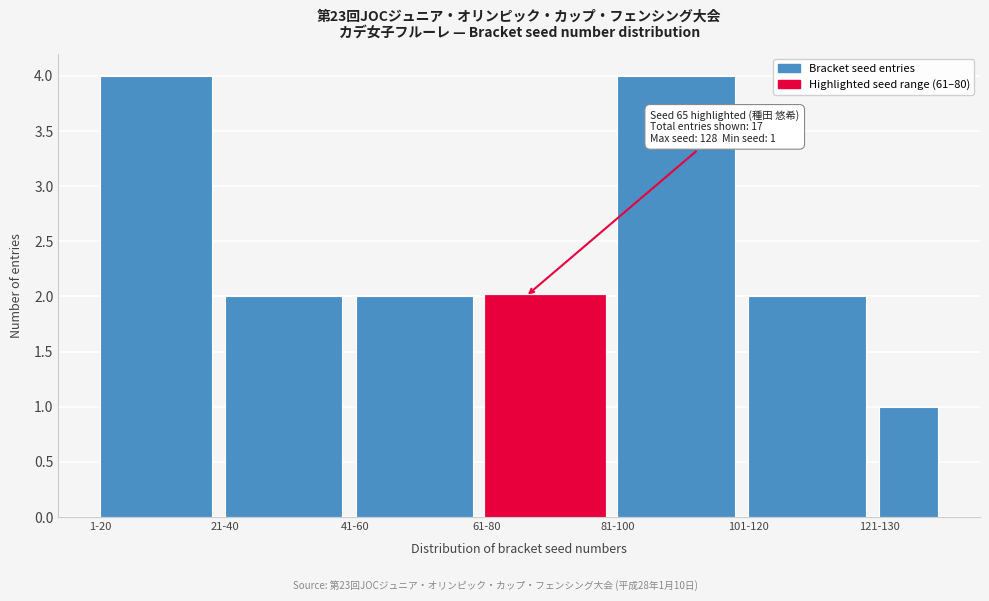

Reading left to right, list all the values displayed in this chart.

4	2	2	2	4	2	1